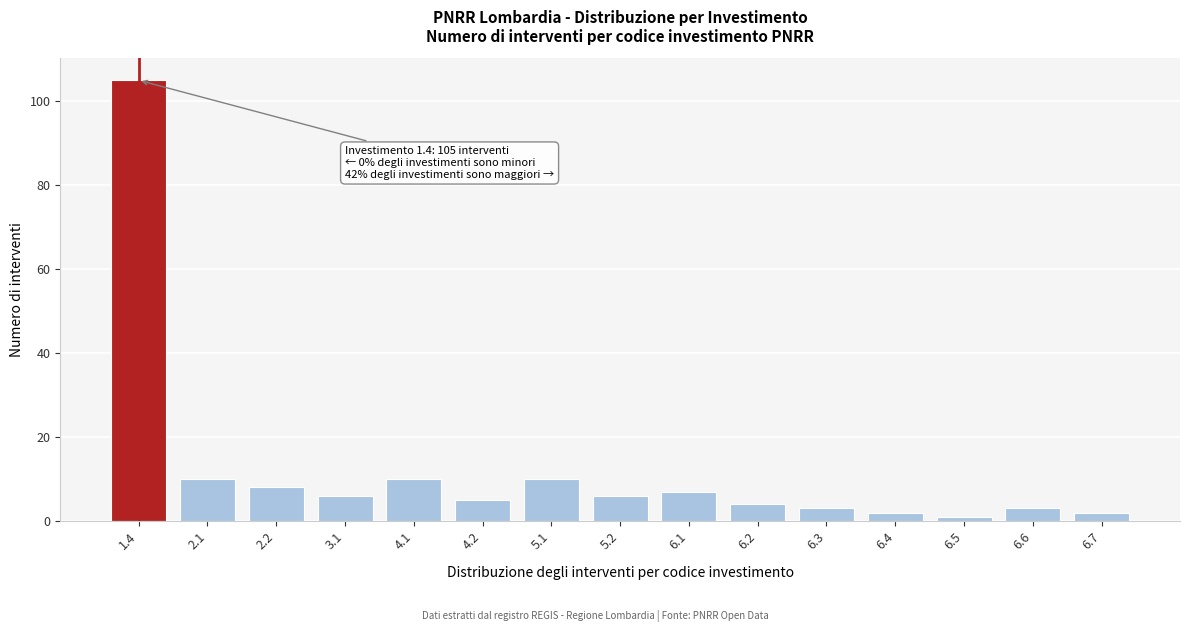

Reading left to right, list all the values displayed in this chart.

105	10	8	6	10	5	10	6	7	4	3	2	1	3	2